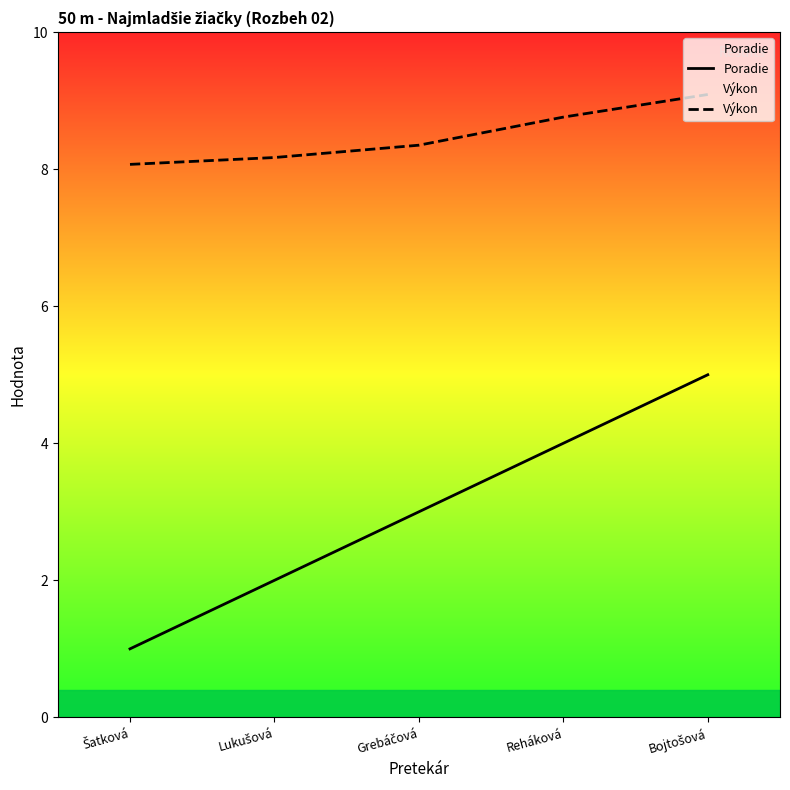

True or false: Poradie has more than 0 points higher than both neighbors.

False